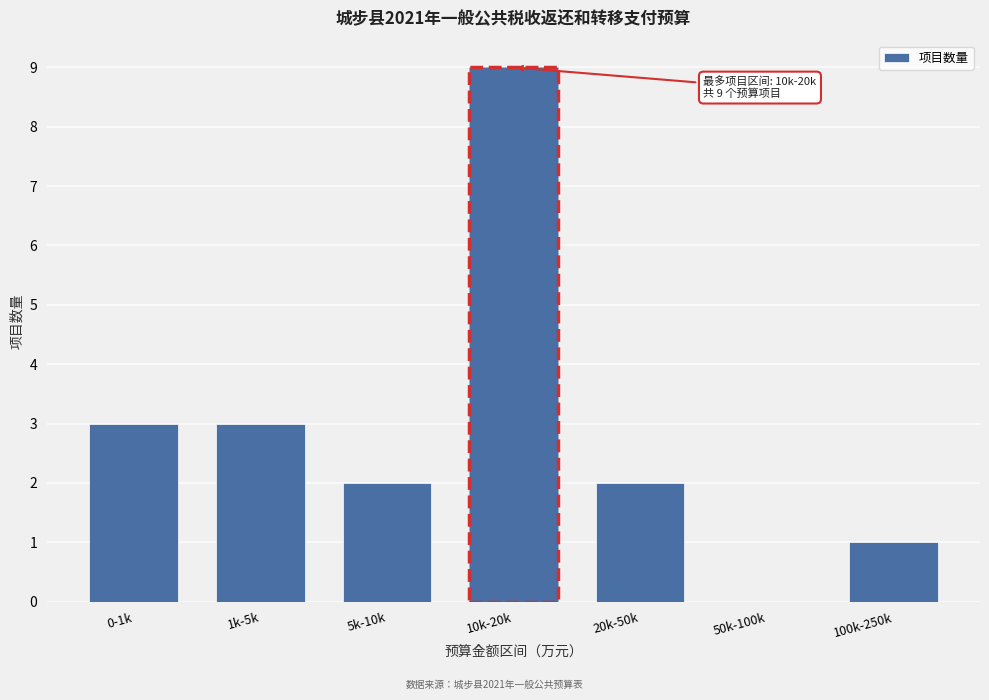

Reading left to right, extract all data points from this chart.

0-1k=3	1k-5k=3	5k-10k=2	10k-20k=9	20k-50k=2	50k-100k=0	100k-250k=1